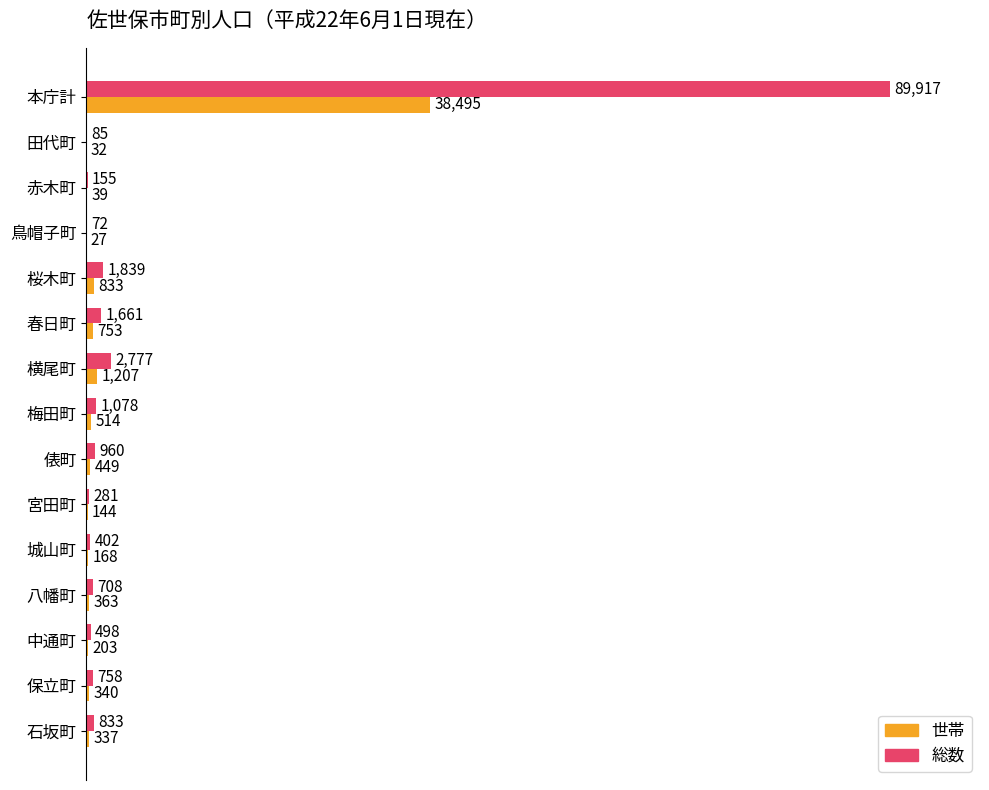

What is the highest value of the 世帯 series?

38495